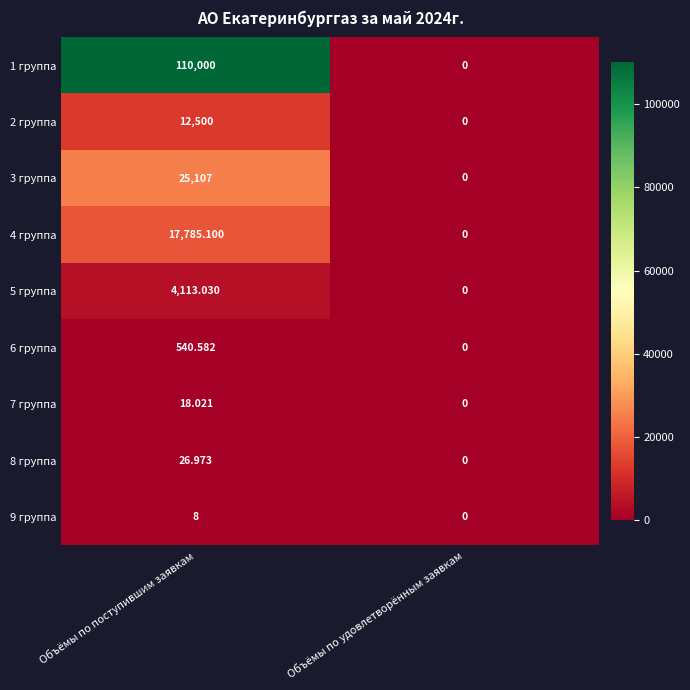

List the labels in order of 9 группа value, smallest first.

Объёмы по удовлетворённым заявкам, Объёмы по поступившим заявкам